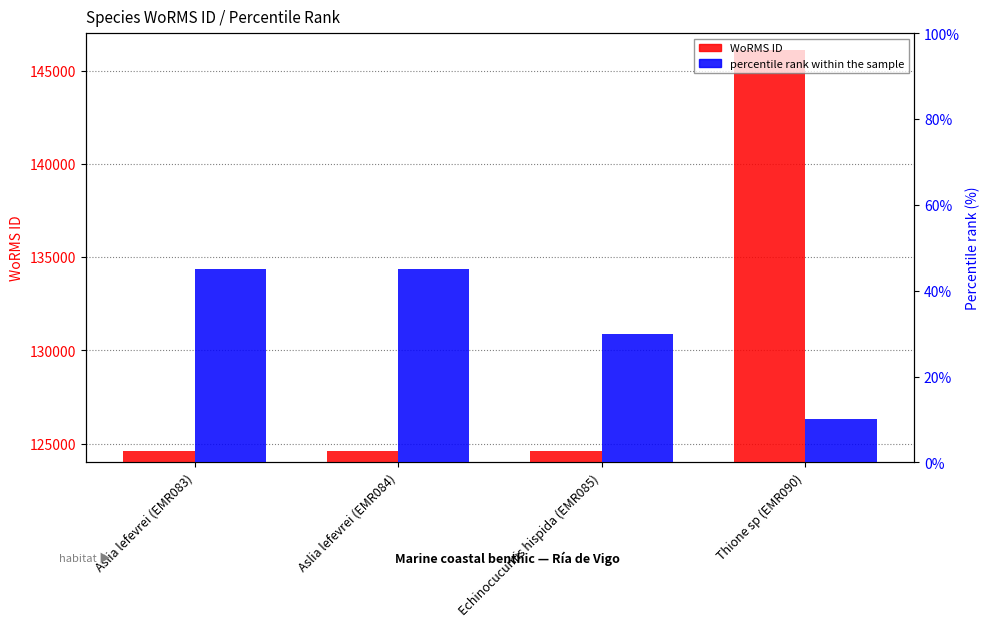

What value does the WoRMS ID series have at Aslia lefevrei (EMR083)?

124598